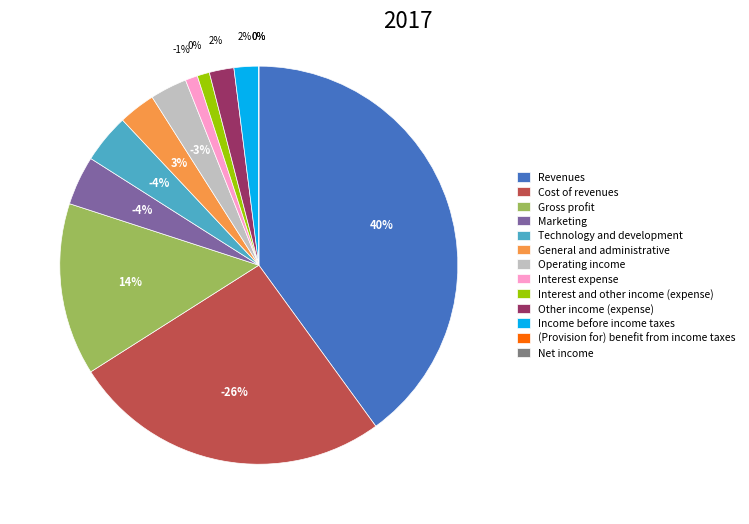

How many slices are in this pie chart?

13